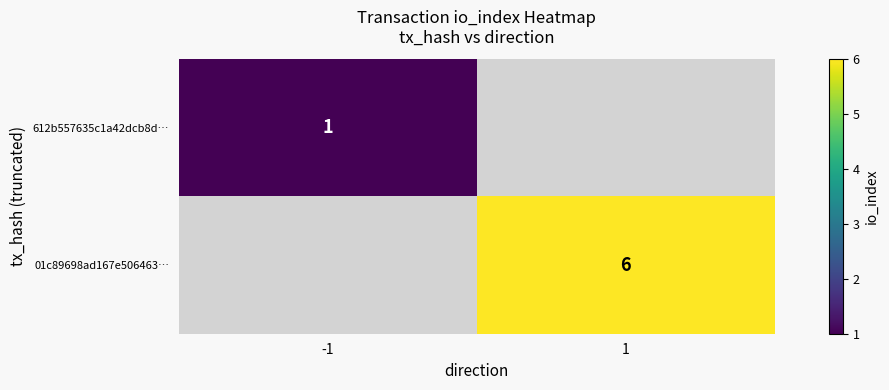

Is it true that 612b557635c1a42dcb8d… equals 1 at -1?

True